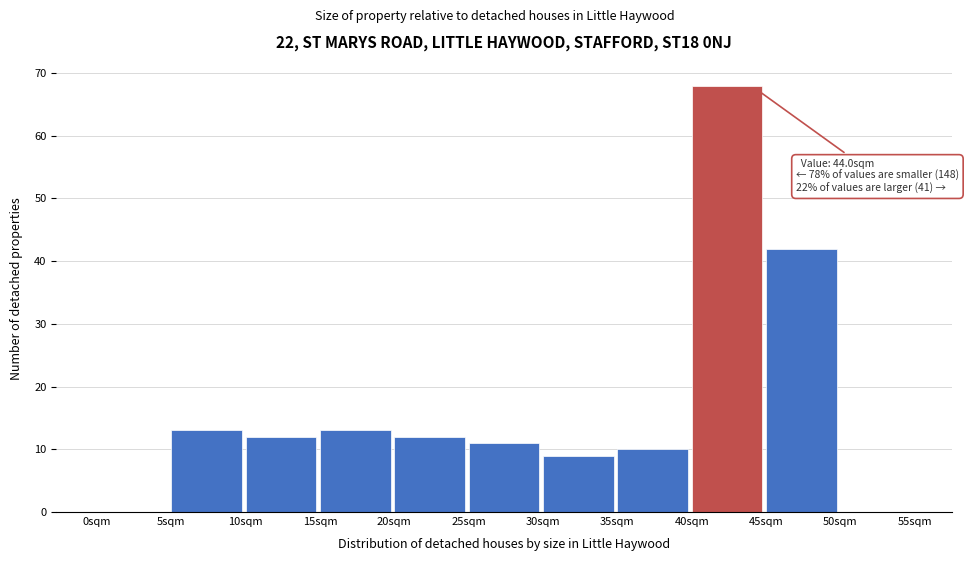

Over which range of the x-axis is the bar tallest?

40 to 45